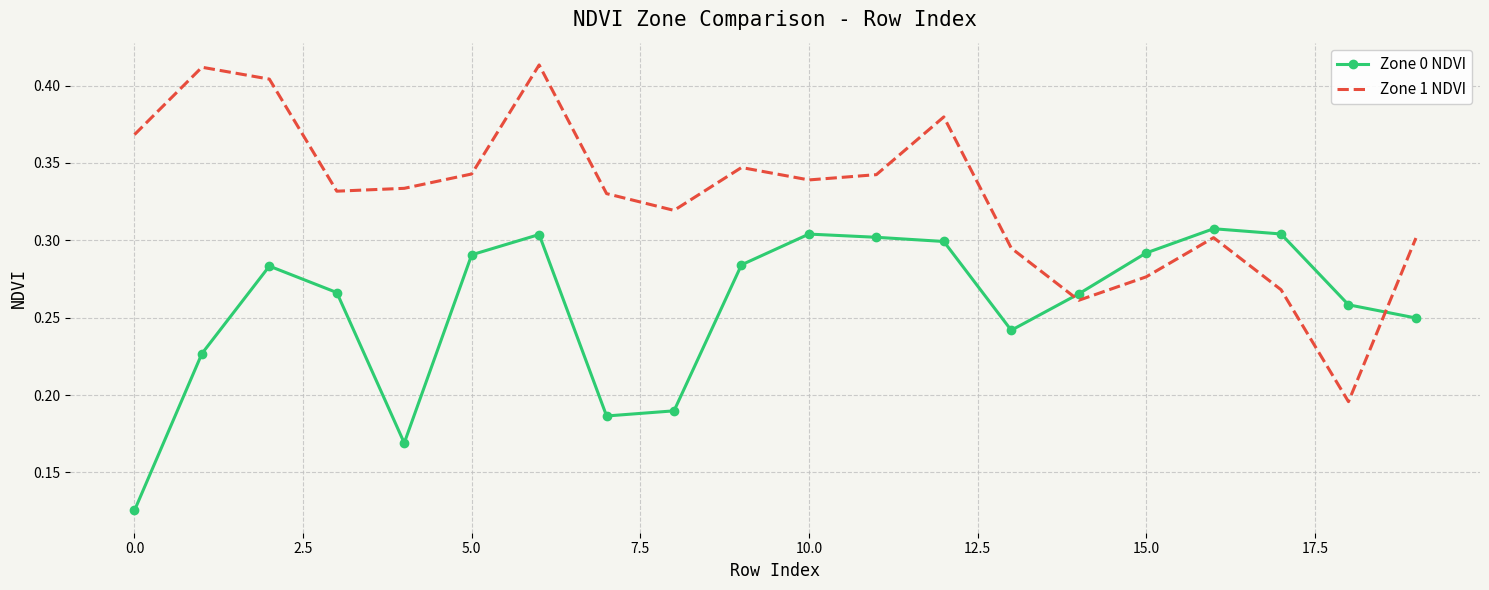

True or false: Zone 1 NDVI and Zone 0 NDVI intersect in this chart.

True